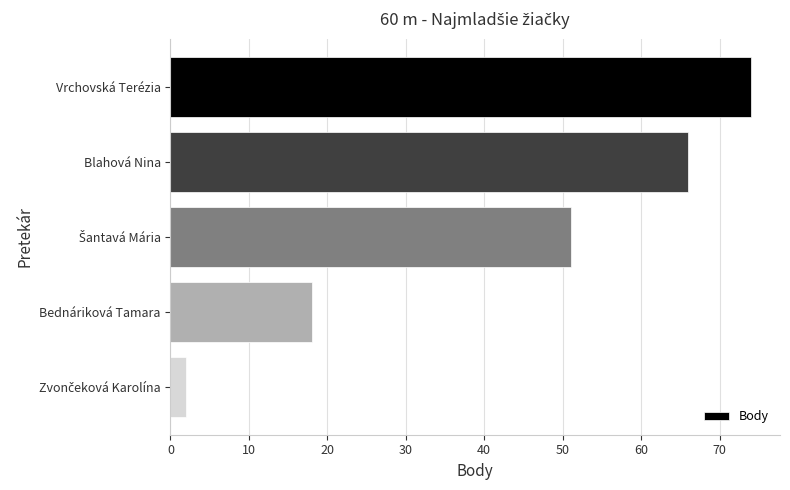

What is the sum of all values?

211